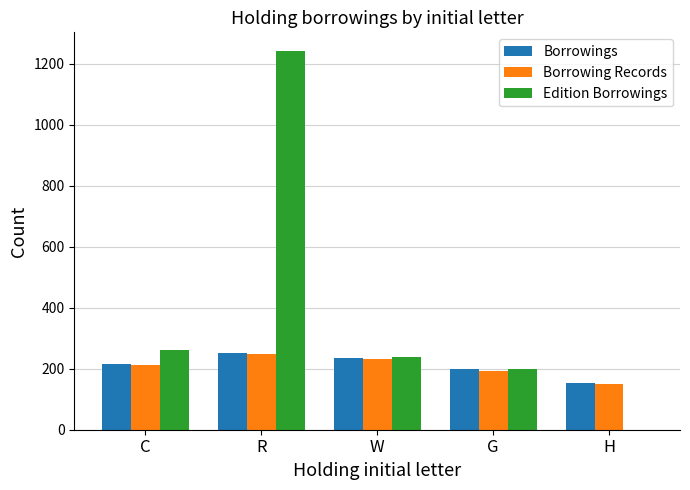

What value does the Borrowing Records series have at C, to the nearest 5?

215